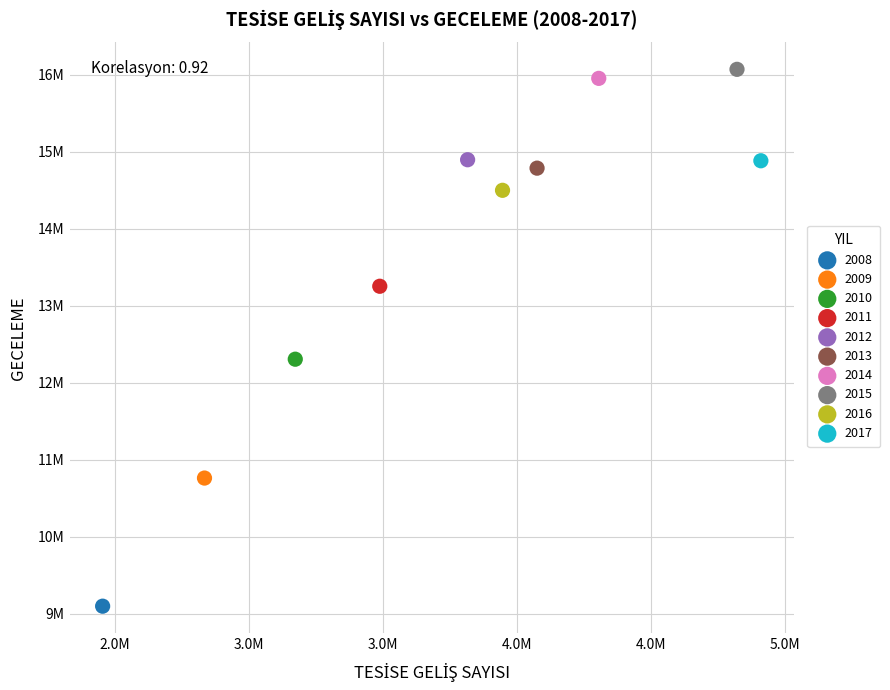

What are all the series names shown in the legend?

2008, 2009, 2010, 2011, 2012, 2013, 2014, 2015, 2016, 2017